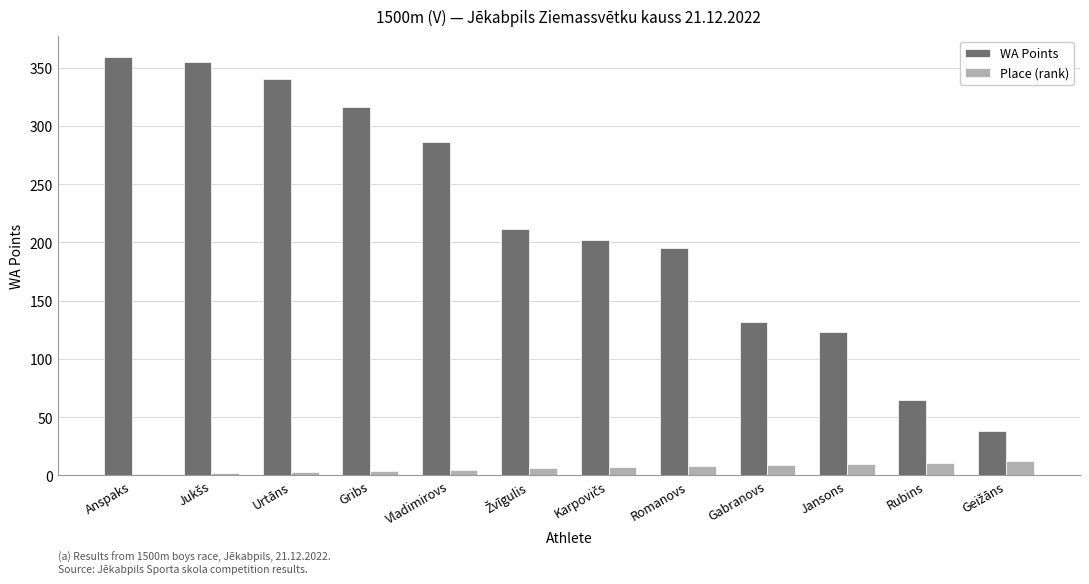

What is the greatest value displayed?

359